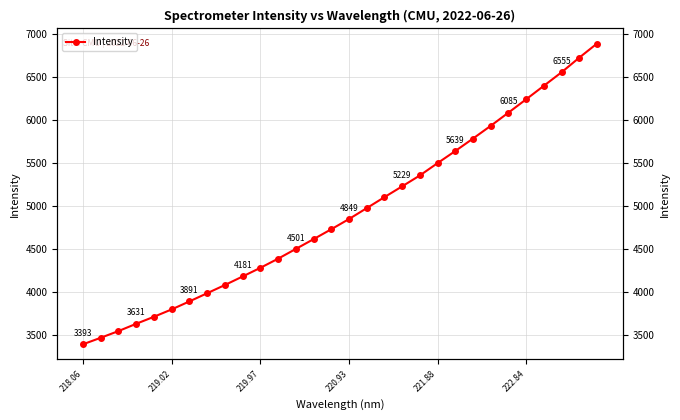

At which category does the chart reach its minimum across all series?

218.06